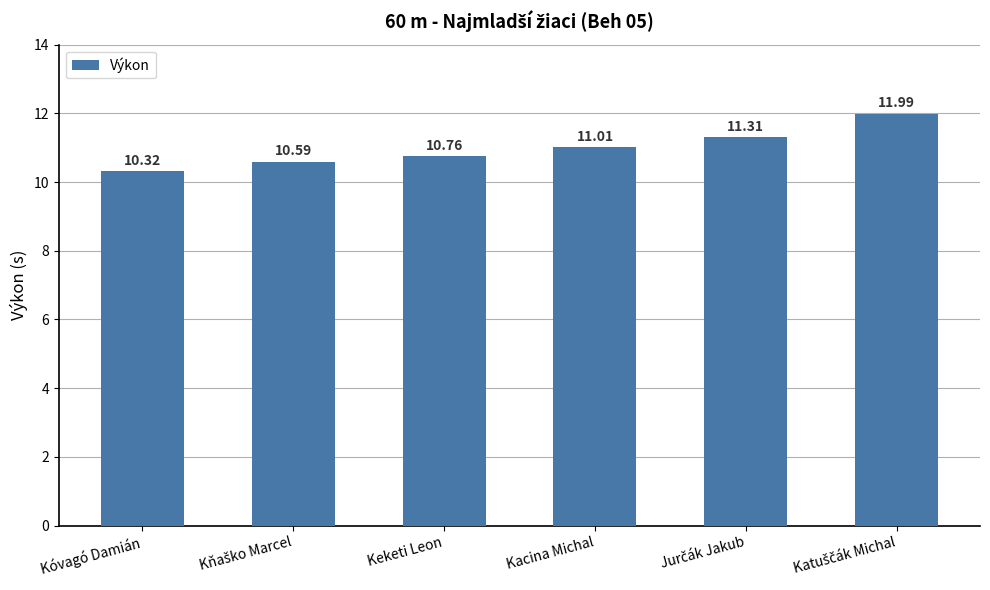

Where is the data nearest to the value 11?

Kacina Michal